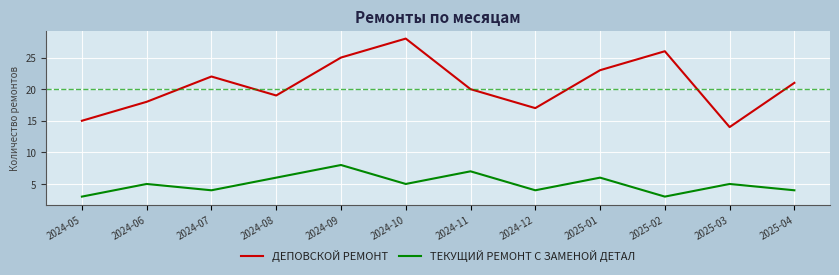

What position from the left is 2024-11?

7